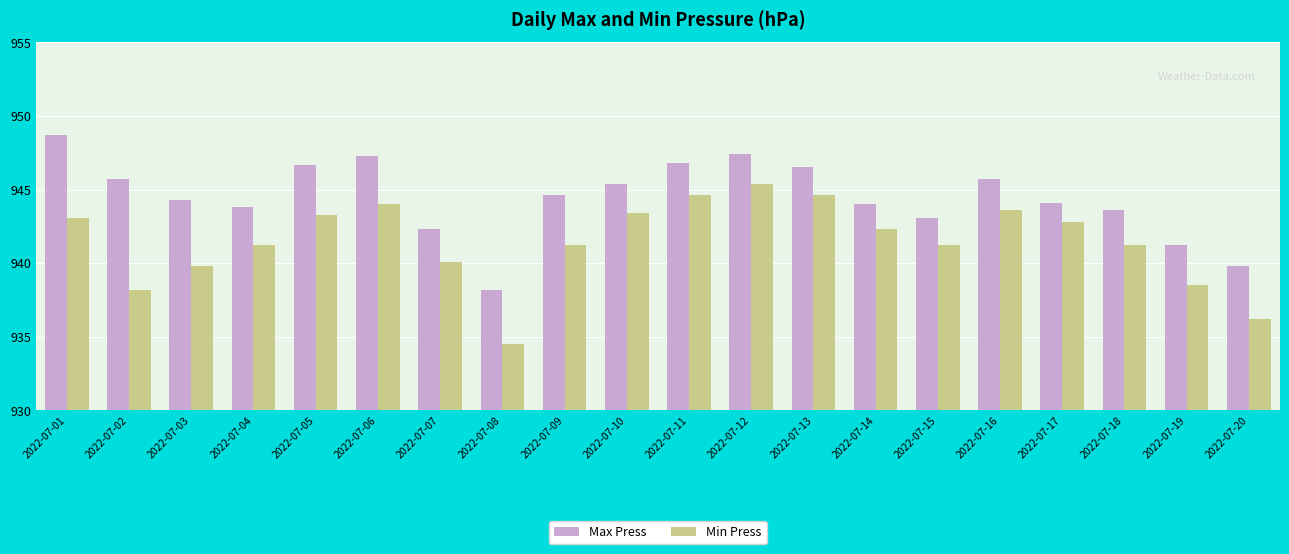

How many groups of bars are there?

20